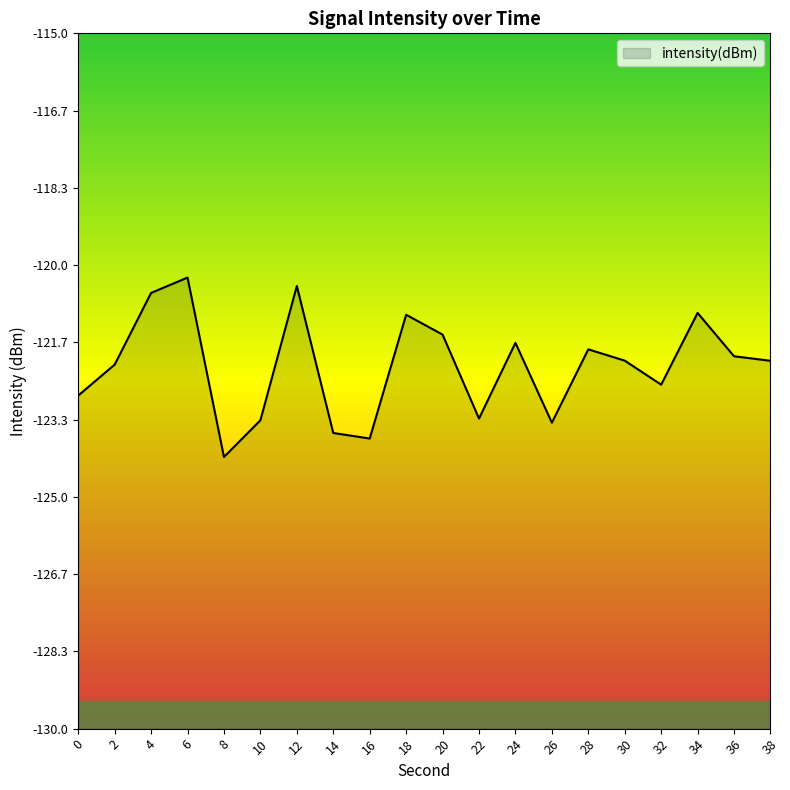

Reading left to right, transcribe all the data shown in this chart.

0=-122.8	2=-122.1	4=-120.6	6=-120.3	8=-124.1	10=-123.3	12=-120.5	14=-123.6	16=-123.7	18=-121.1	20=-121.5	22=-123.3	24=-121.7	26=-123.4	28=-121.8	30=-122.1	32=-122.6	34=-121.0	36=-122.0	38=-122.1